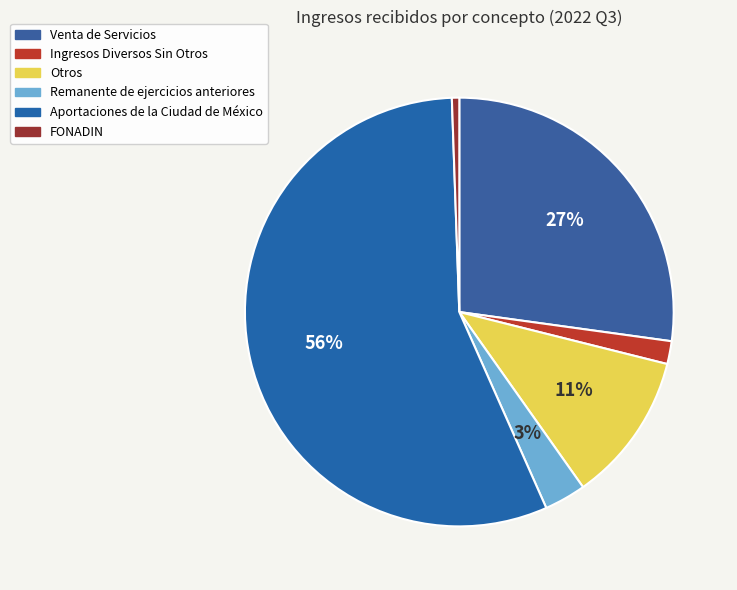

The Otros slice represents 23% of the pie. True or false?

False